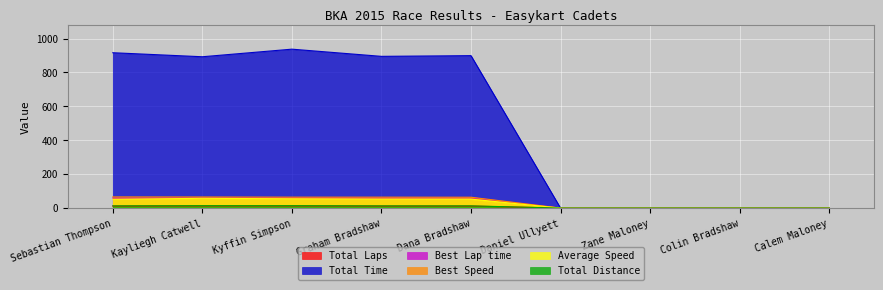

Which series changed the most between Daniel Ullyett and Calem Maloney?

Total Laps